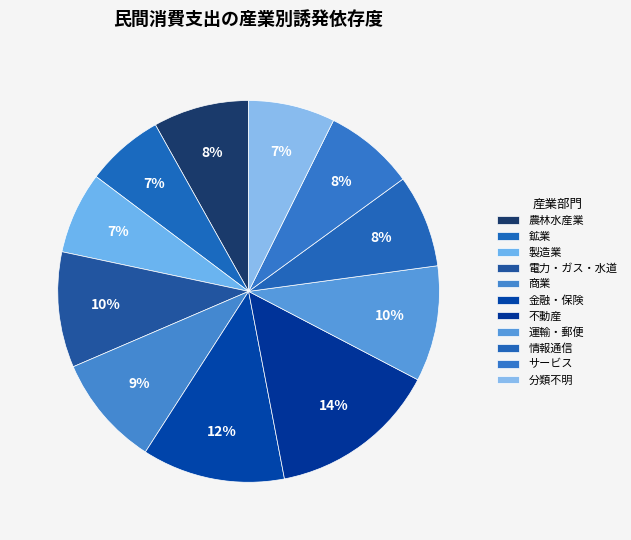

True or false: 商業 accounts for 9% of the total.

True